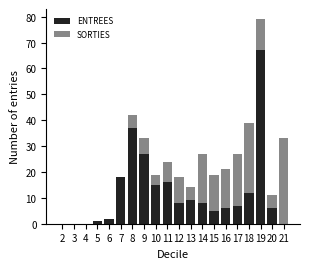

True or false: ENTREES has a value of 5 at 11.

False